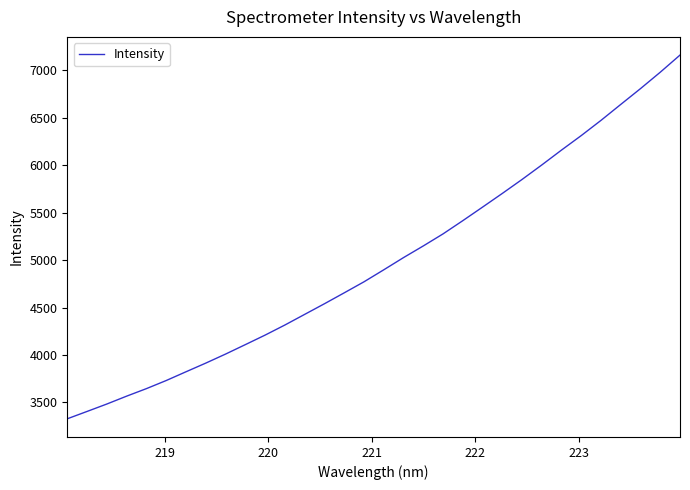

What is the difference between the maximum and minimum values?

3831.9